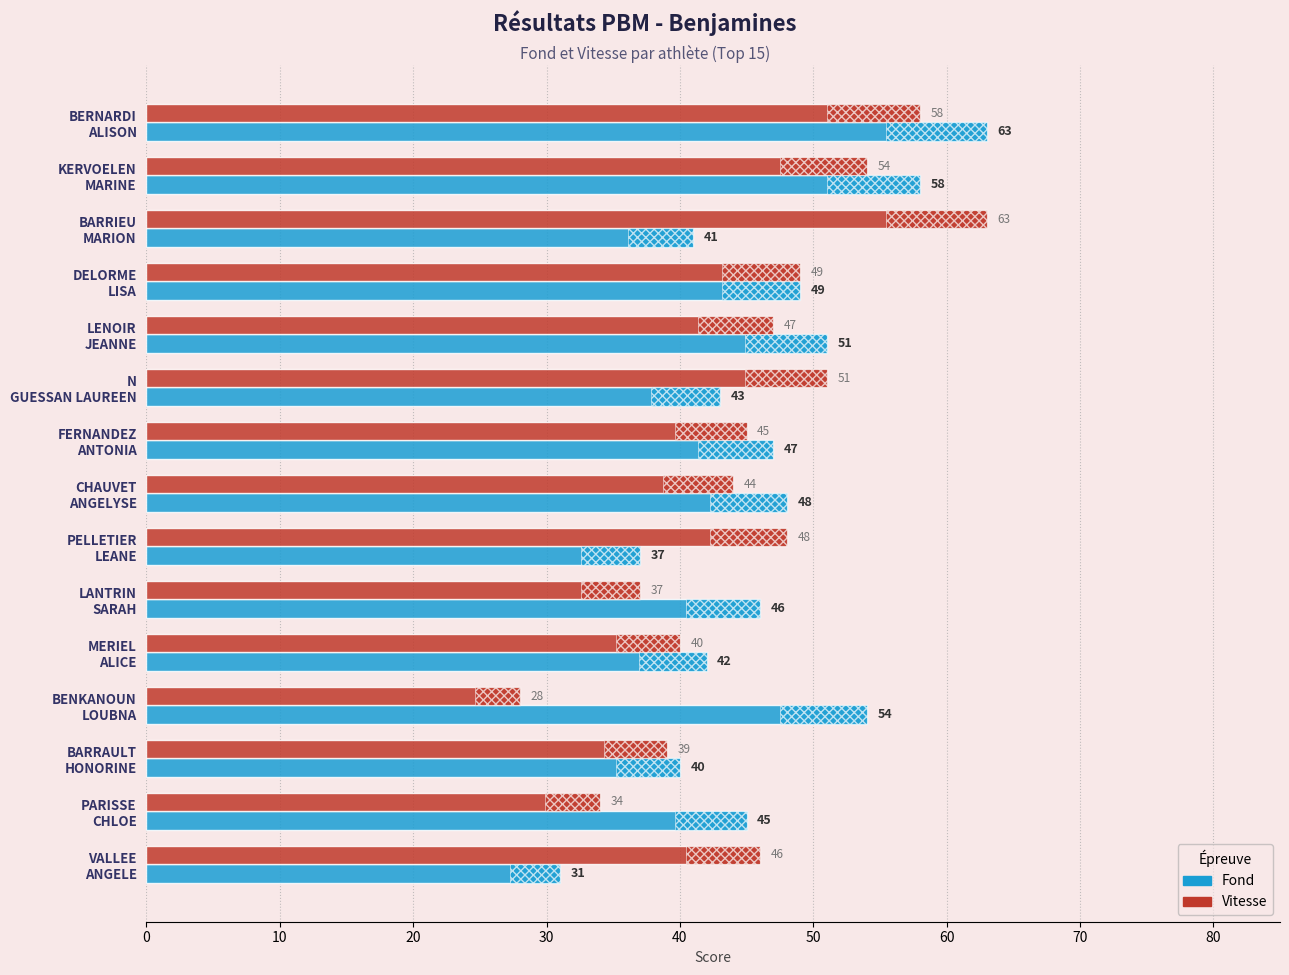

Count the number of data series in this chart.

2